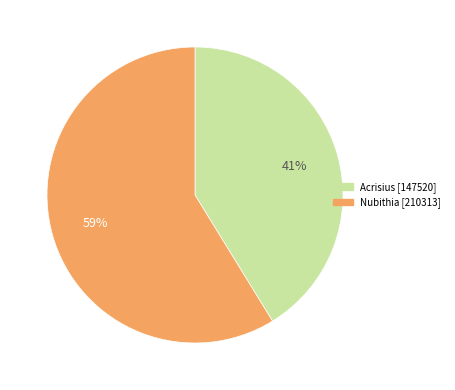

To the nearest percent, what is the difference between the largest and smallest slice percentages?

18%